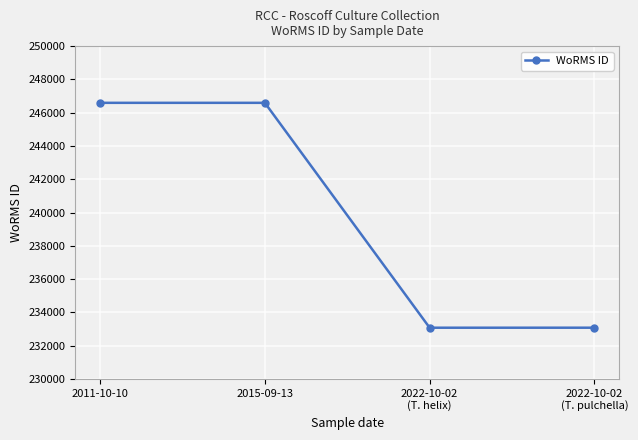

What position from the left is 2022-10-02
(T. pulchella)?

4